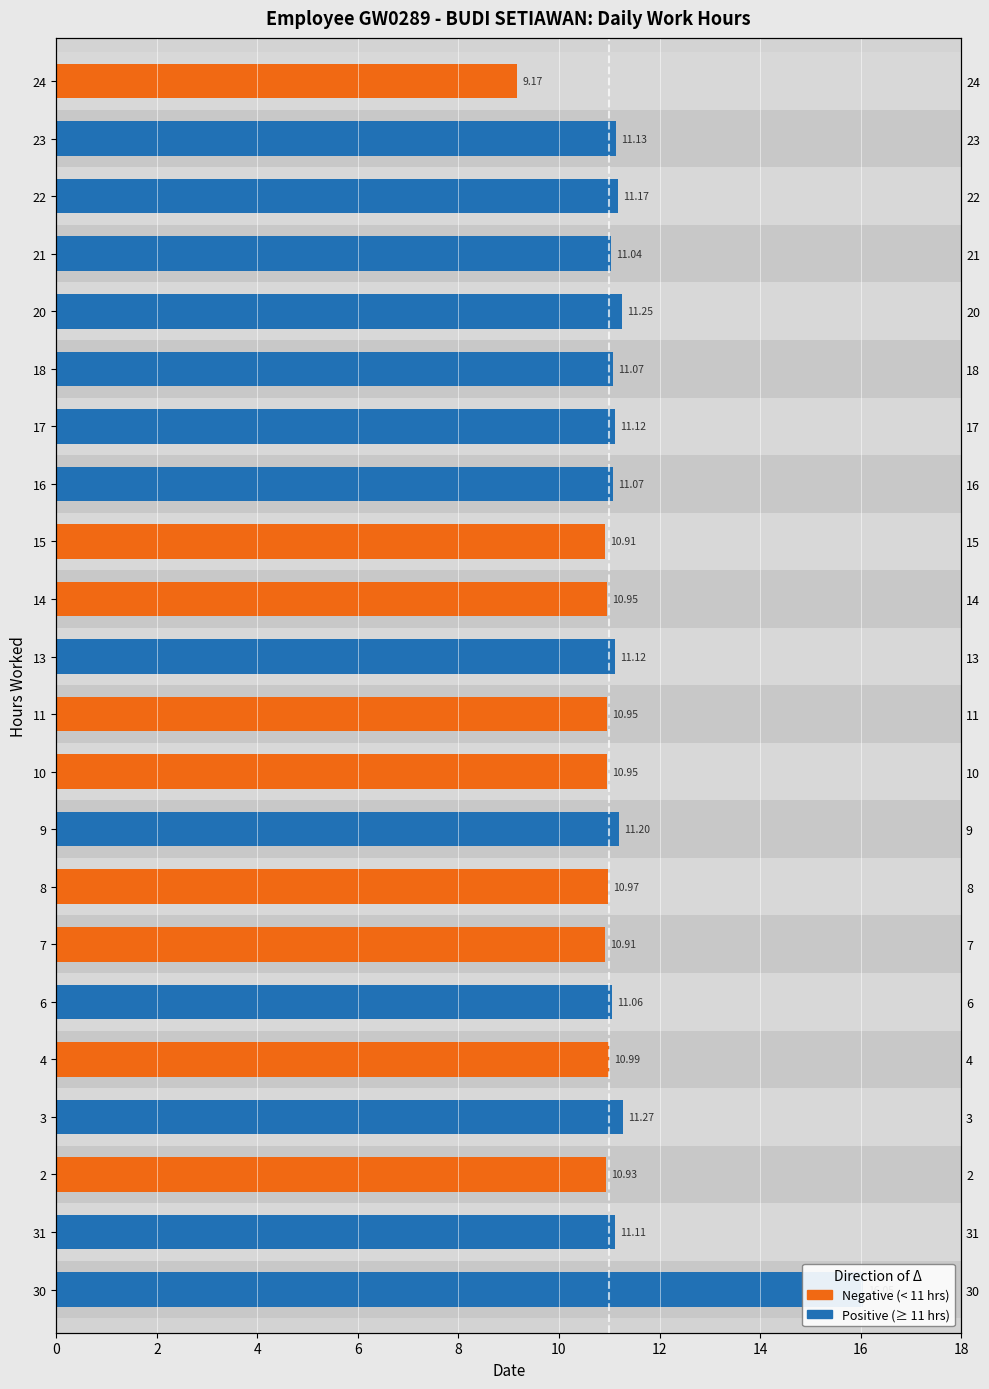

What is the sum of all Positive (≥ 11 hrs) values?

149.7